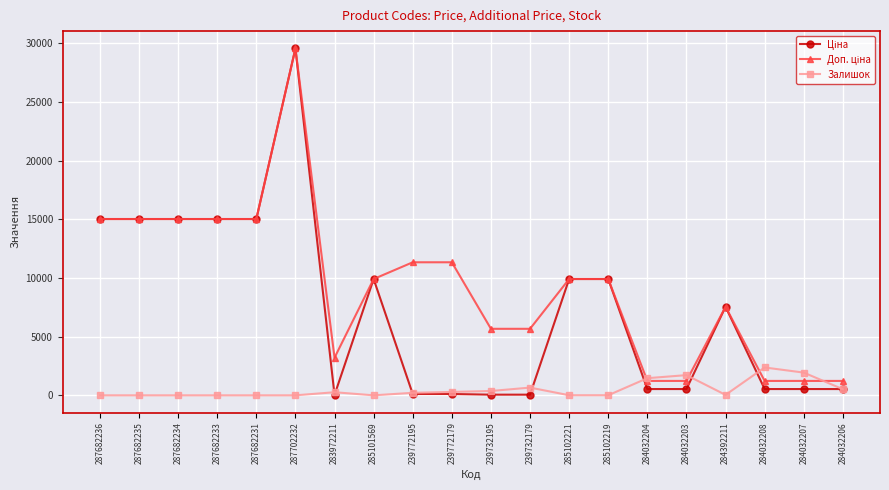

True or false: Залишок has more than 1 points higher than both neighbors.

True